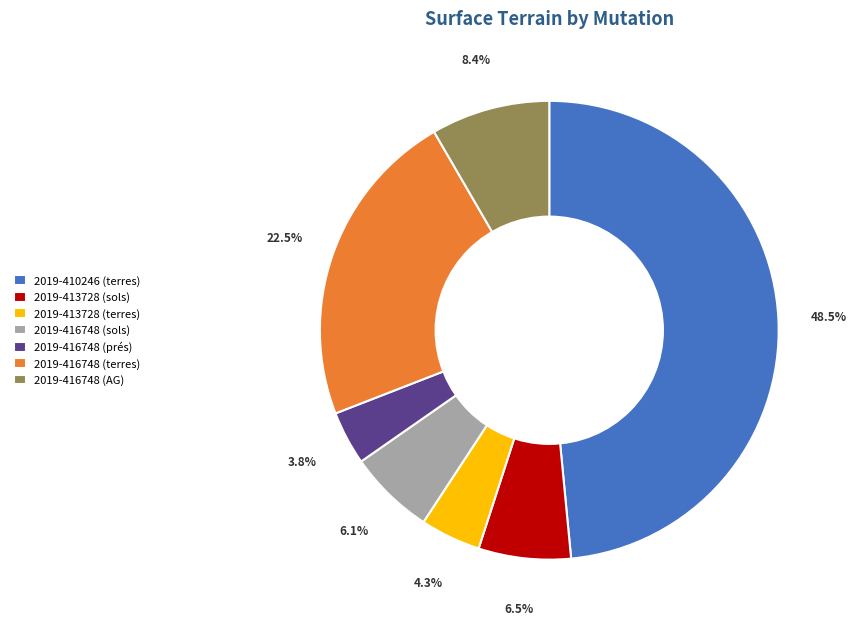

Between 2019-416748 (terres) and 2019-413728 (sols), which is larger?

2019-416748 (terres)